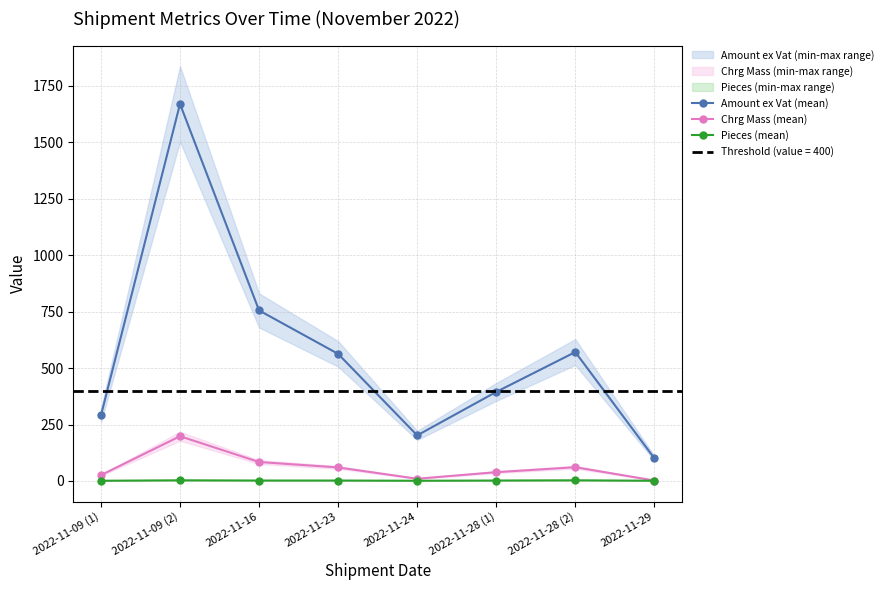

True or false: Amount ex Vat (mean) and Chrg Mass (mean) intersect in this chart.

False